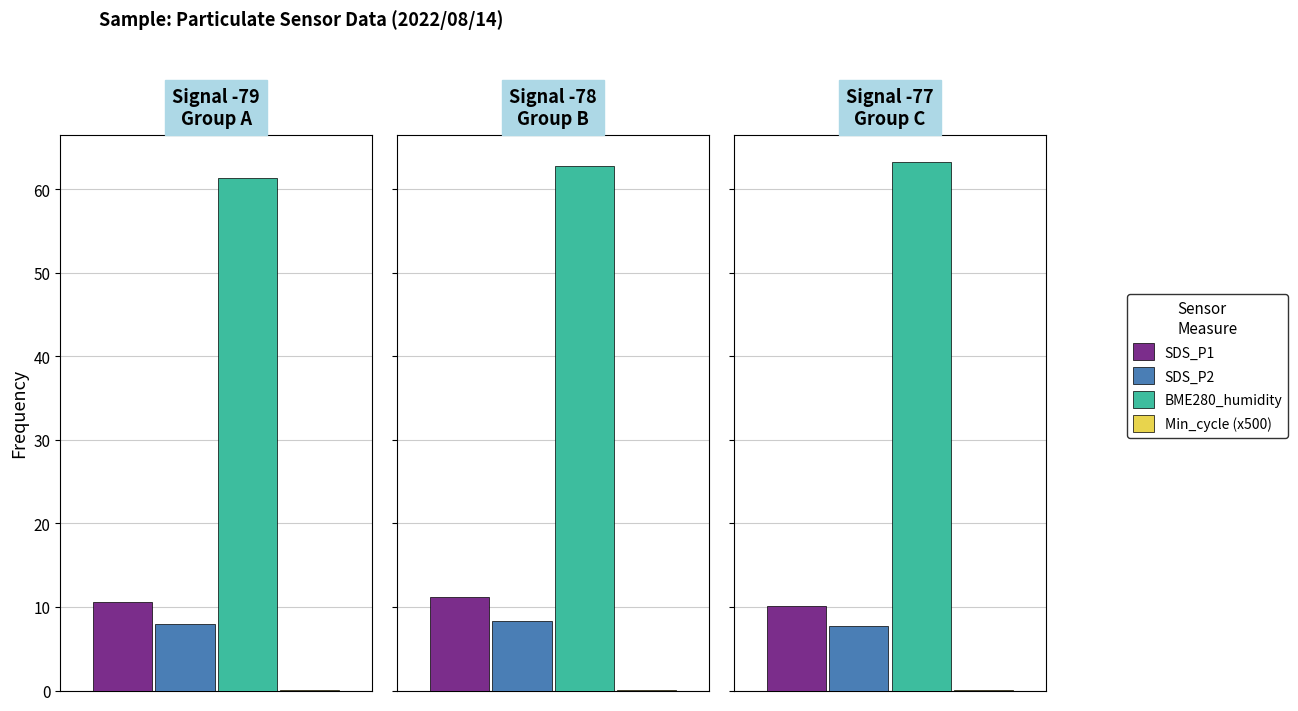

What is the value of the BME280_humidity bar at the 10th from the left?

62.8